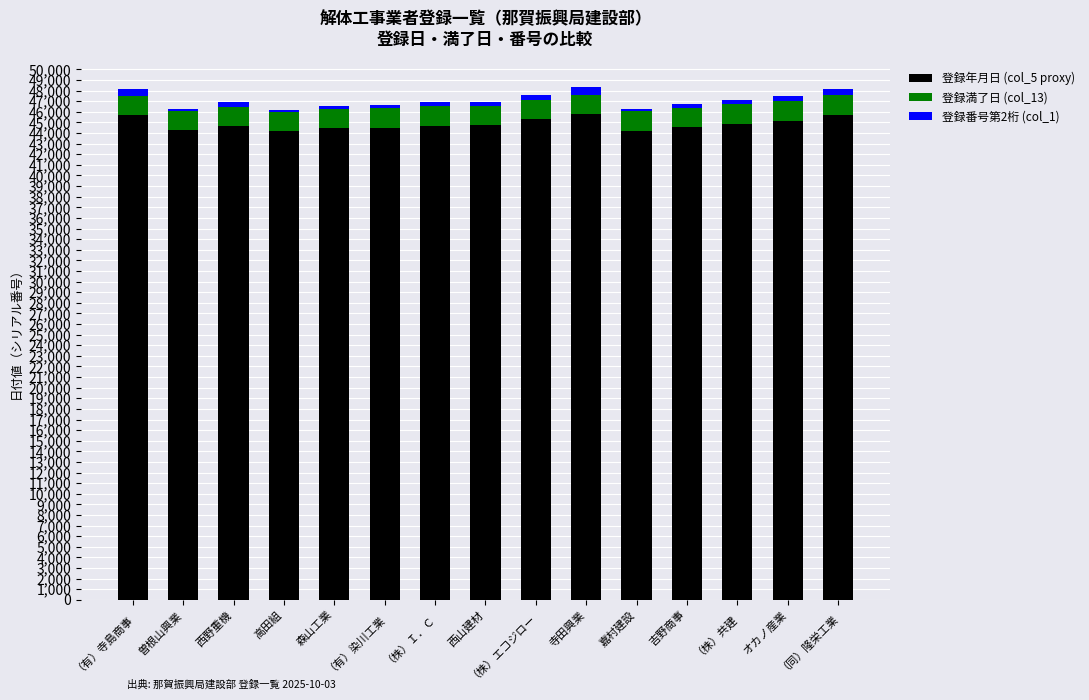

The value of 登録年月日 (col_5 proxy) at オカノ産業 is 64246. True or false?

False